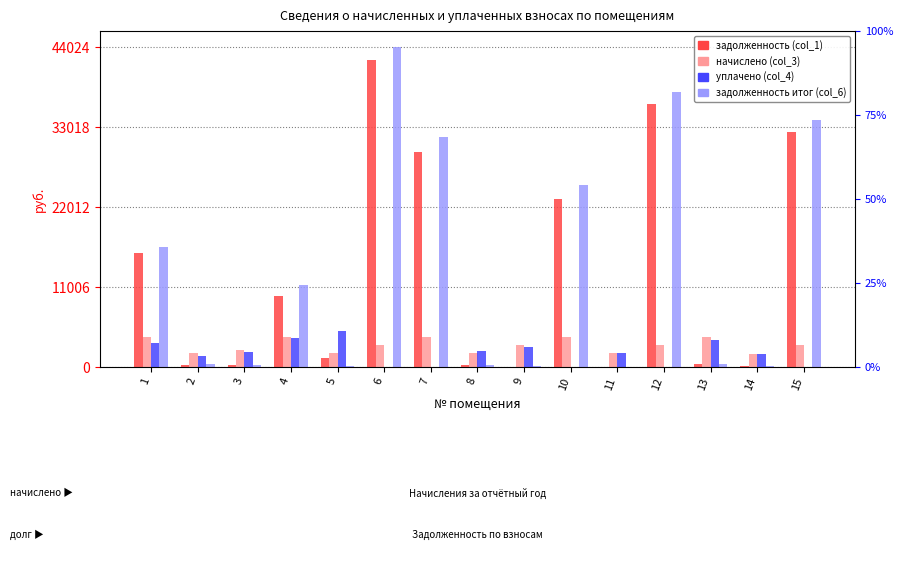

Are the bars horizontal?

No